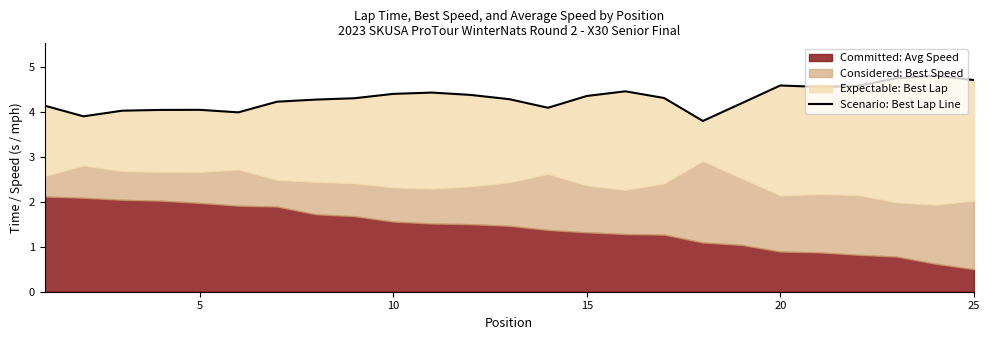

What is the difference between the second highest and second lowest values?

0.8